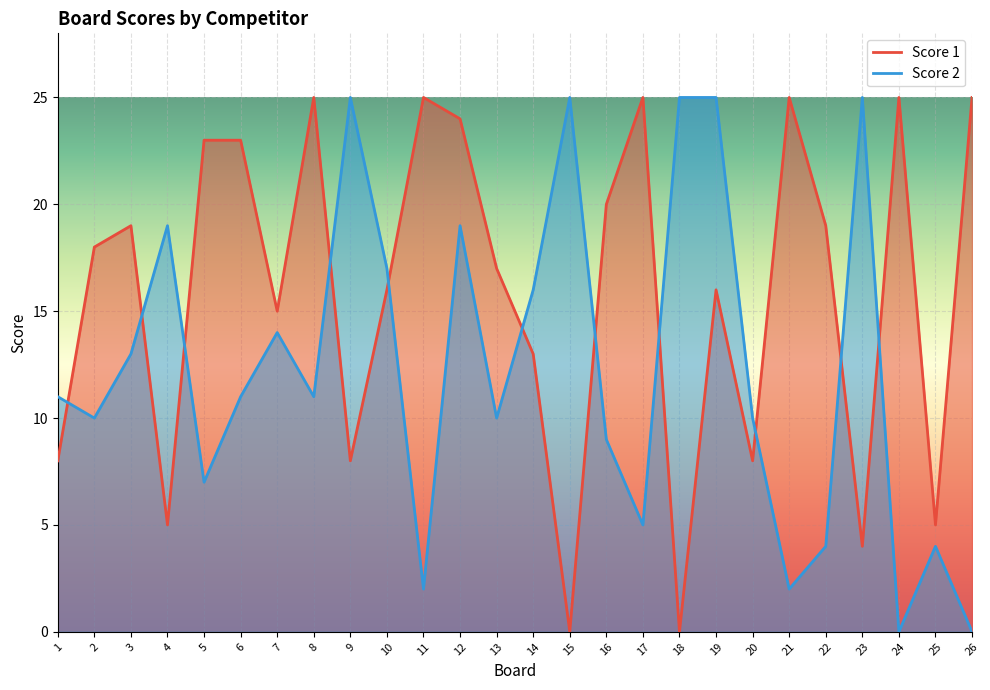

Which series changed the most between 1 and 22?

Score 1